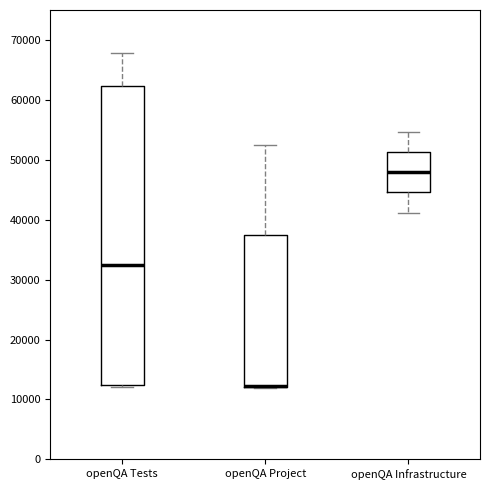

Reading left to right, read every box against the y-axis: the position of its median line, the range the box covers, and the ends of its whiskers. The values are not printed on the chart, so give them approximately, as read against the axis.

openQA Tests: median 32000, box 12000 to 62000, whiskers 12000 to 68000
openQA Project: median 12000 (drawn on the box's lower edge), box 12000 to 37000, whiskers 12000 to 53000
openQA Infrastructure: median 48000, box 45000 to 51000, whiskers 41000 to 55000